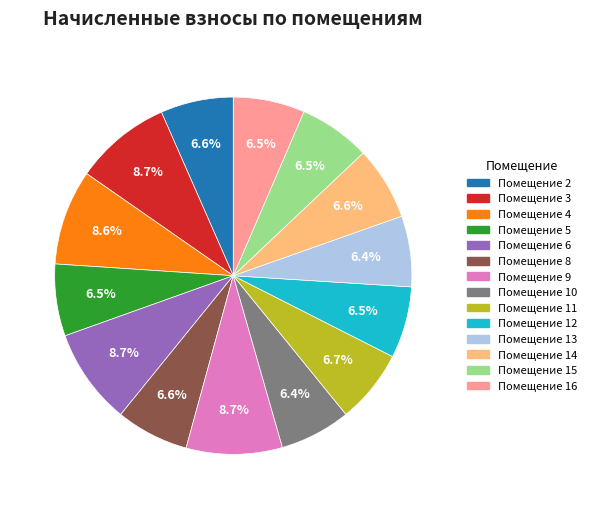

Is there a majority slice in this chart?

No